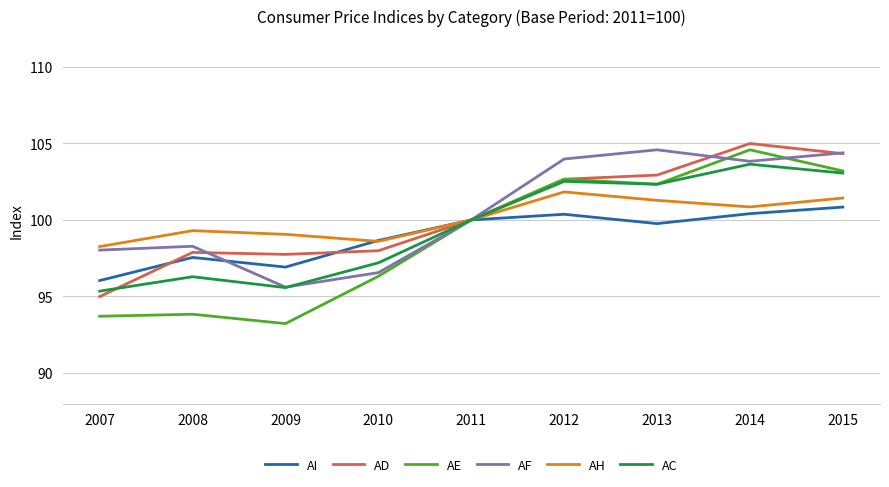

At which label is AI closest to 98?

2008